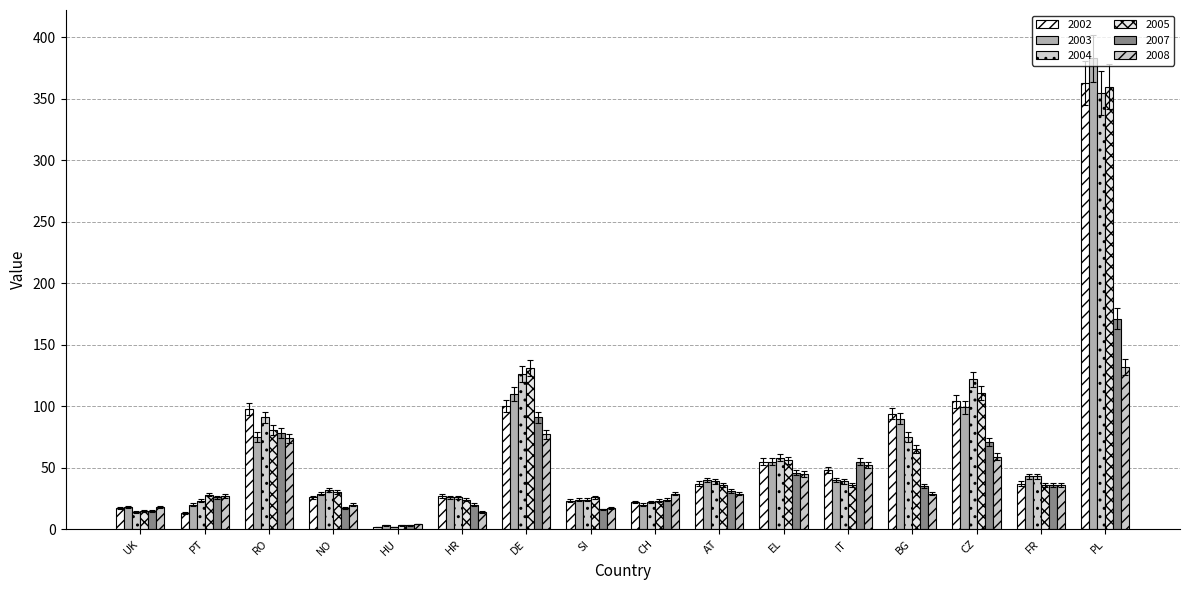

Rank the series at HR from lowest to highest value.

2008, 2007, 2005, 2004, 2003, 2002